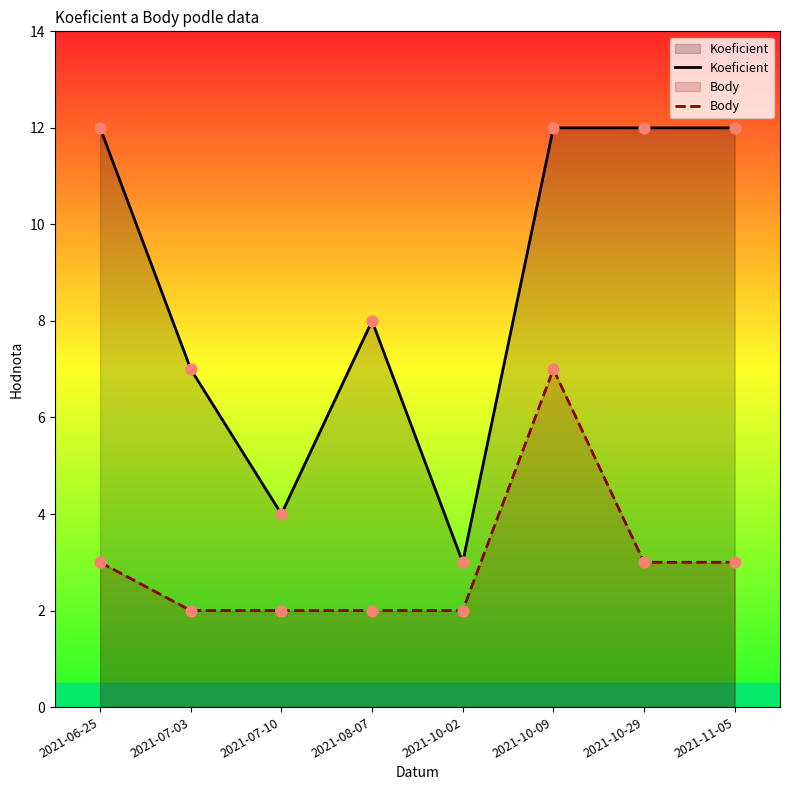

At which category is the sum across all series the highest?

2021-10-09